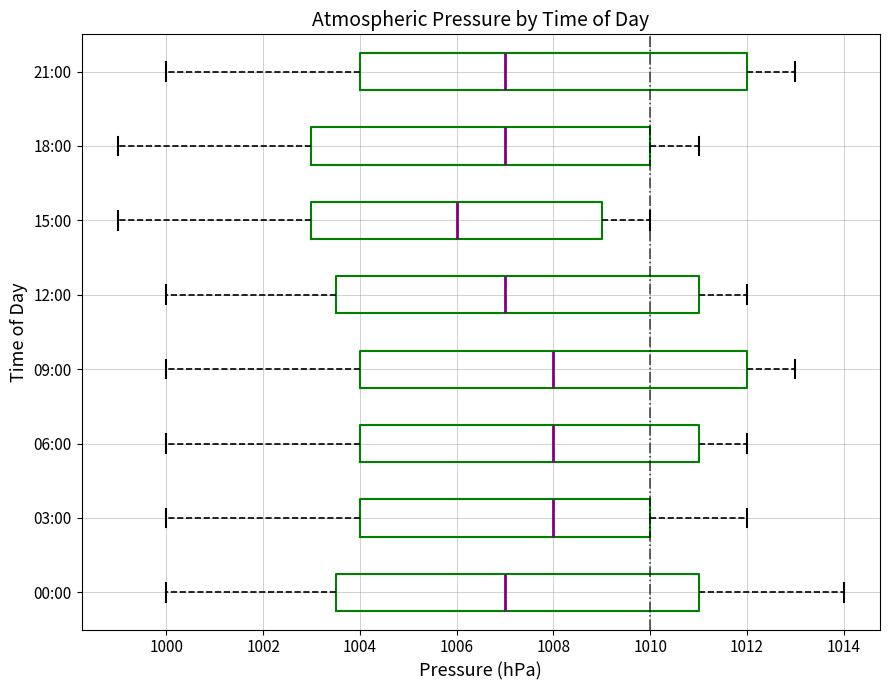

Where is the left edge of the box for 18:00 on the x-axis? The values are not printed on the chart, so give them approximately, as read against the axis.

1003.0